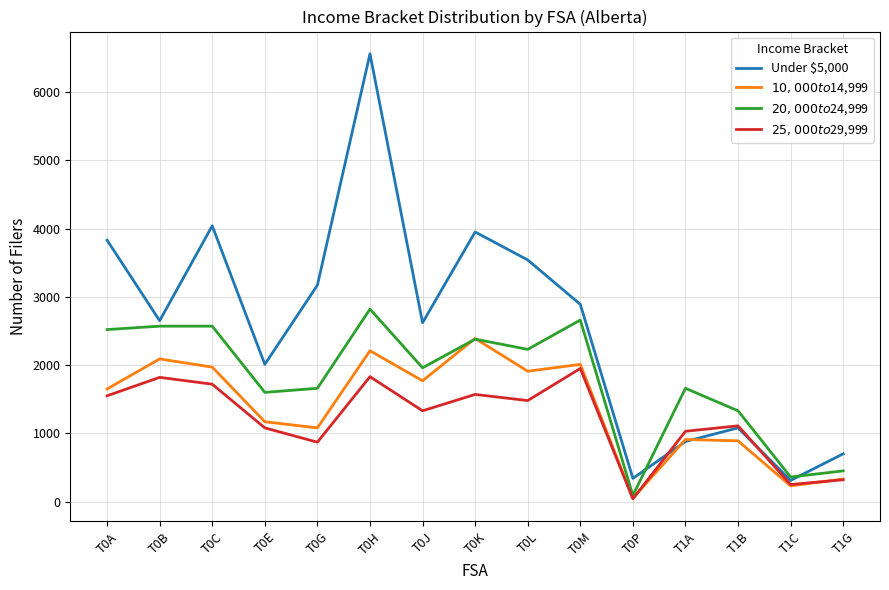

Rank the series by their maximum value, from highest to lowest.

Under $5,000, $20,000 to $24,999, $10,000 to $14,999, $25,000 to $29,999